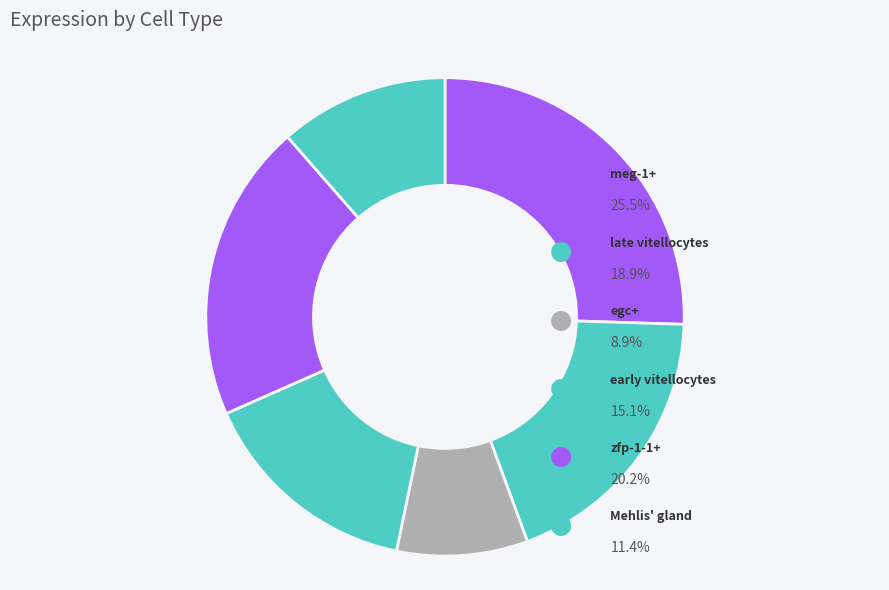

To the nearest percent, what is the difference between the largest and smallest slice percentages?

17%